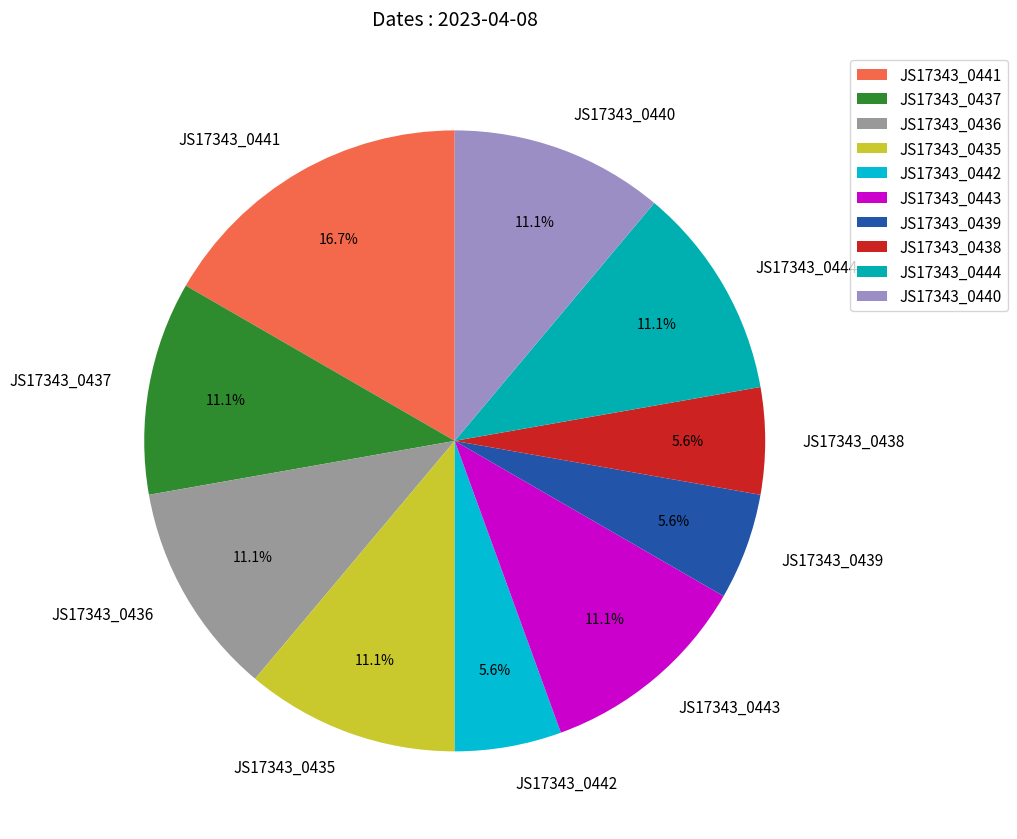

Which slice is the largest?

JS17343_0441